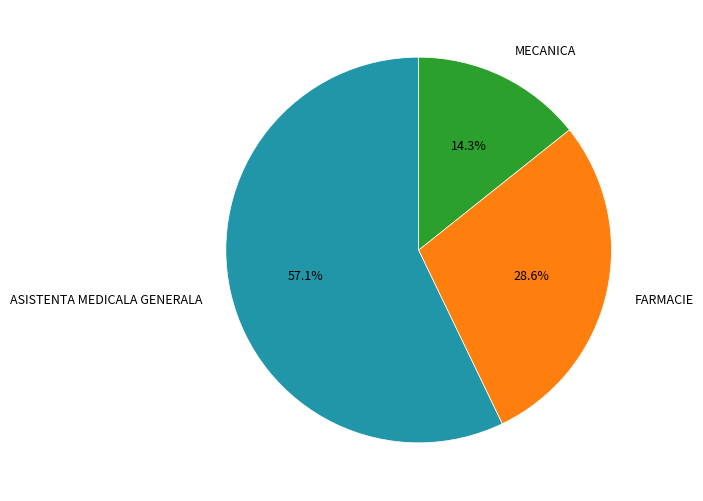

To the nearest percent, what portion does ASISTENTA MEDICALA GENERALA represent?

57%